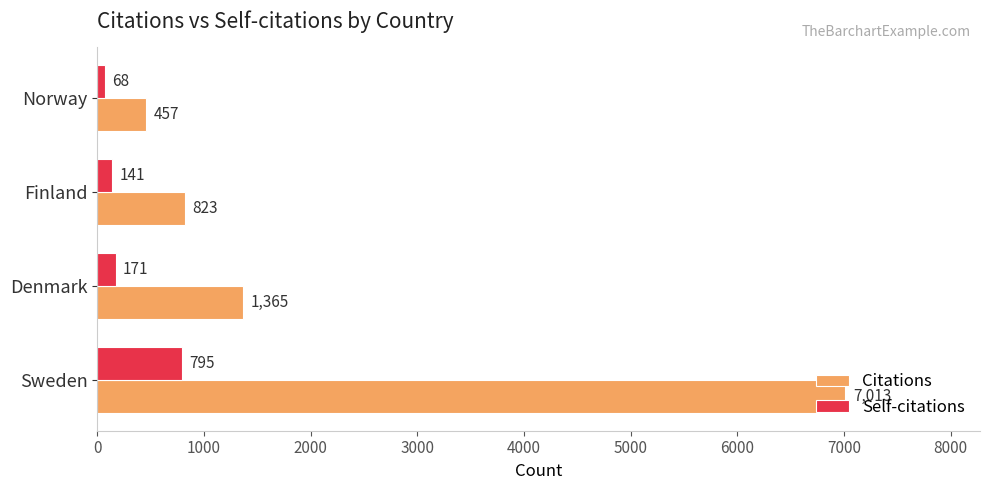

What is the total value across all series at Sweden?

7808